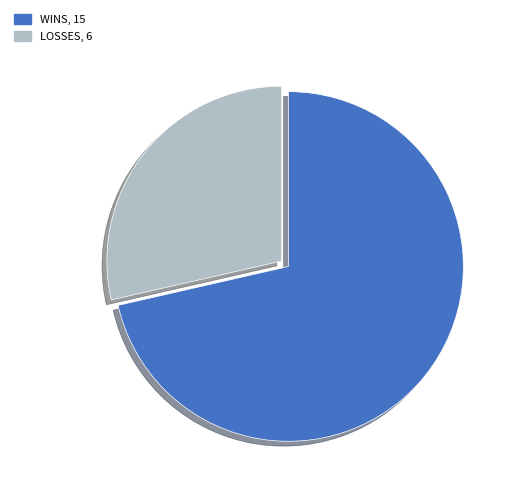

Is there a majority slice in this chart?

Yes